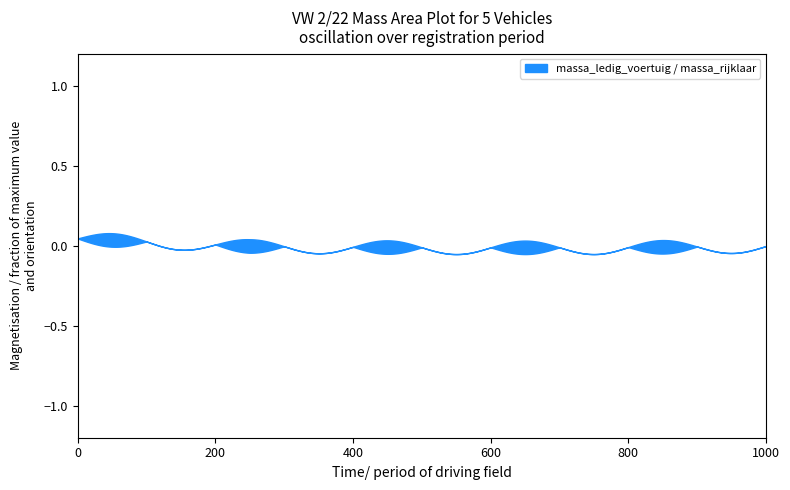

How many lines are shown in the chart?

2